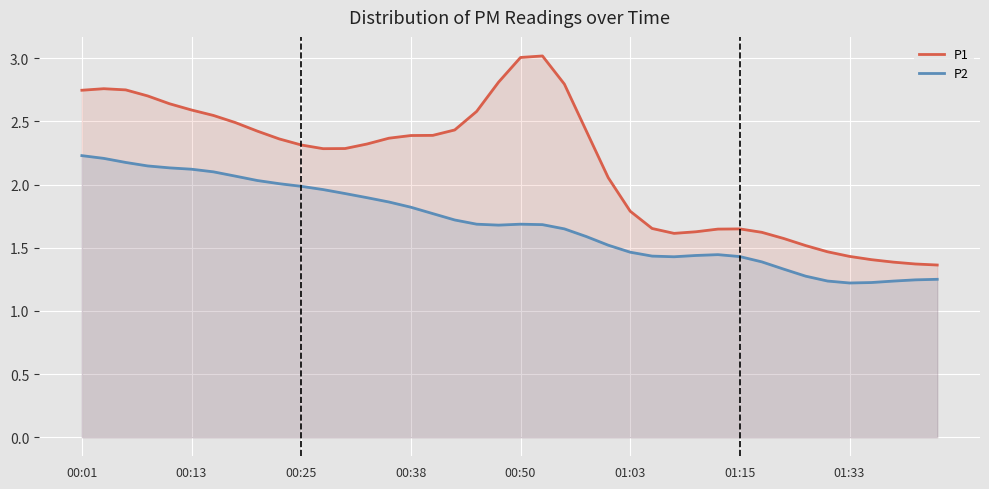

Rank the series at 00:50 from lowest to highest value.

P2, P1